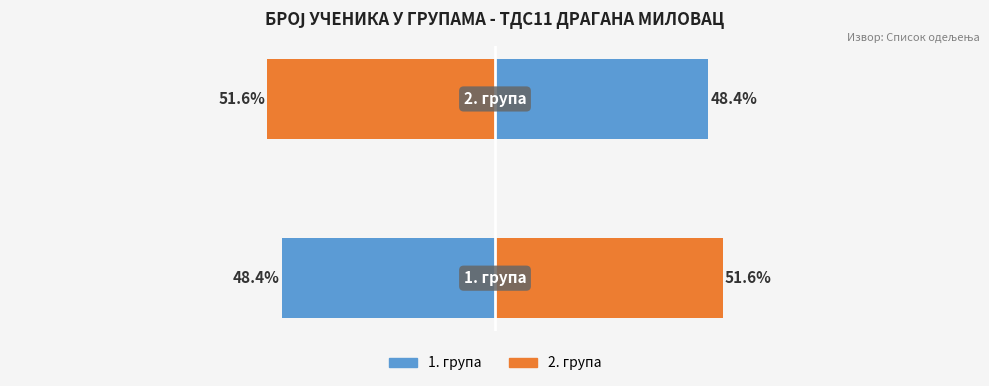

Are the bars grouped side by side (vs. stacked)?

Yes